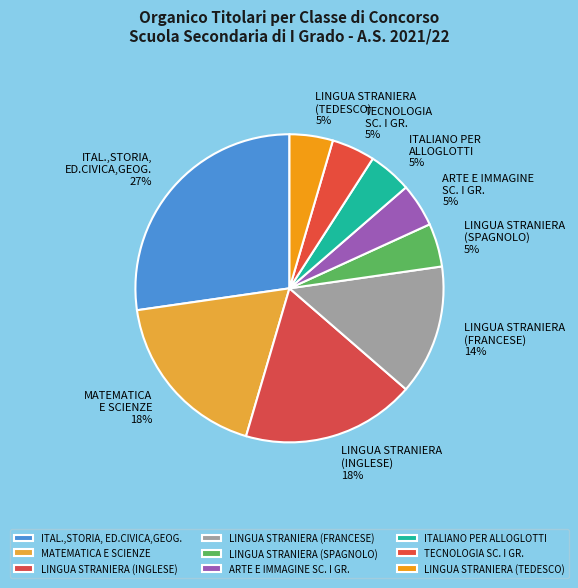

To the nearest percent, what is the difference between the LINGUA STRANIERA (SPAGNOLO) and LINGUA STRANIERA (FRANCESE) slice percentages?

9%